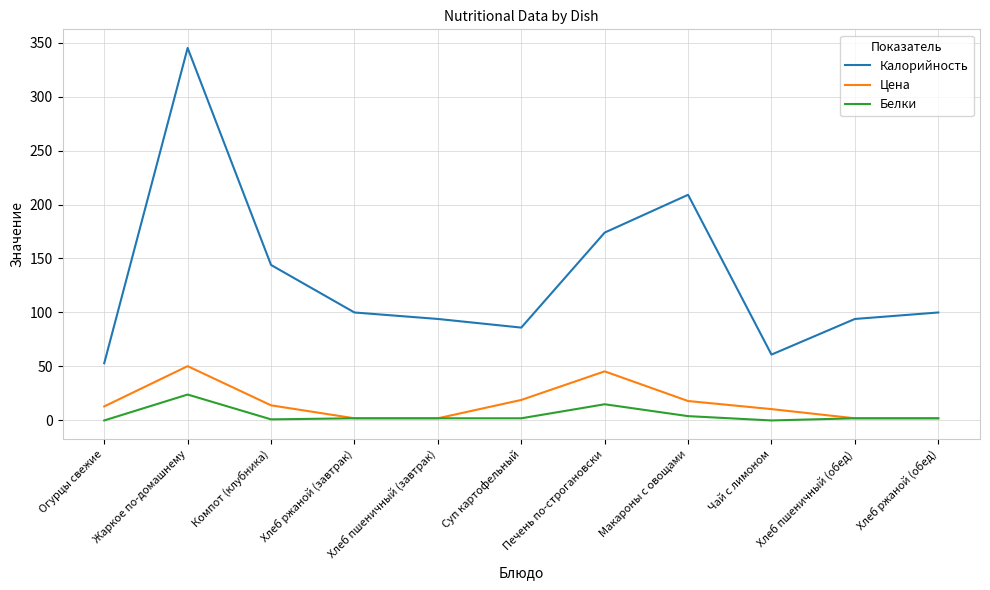

Does the chart display data point markers on the line(s)?

No